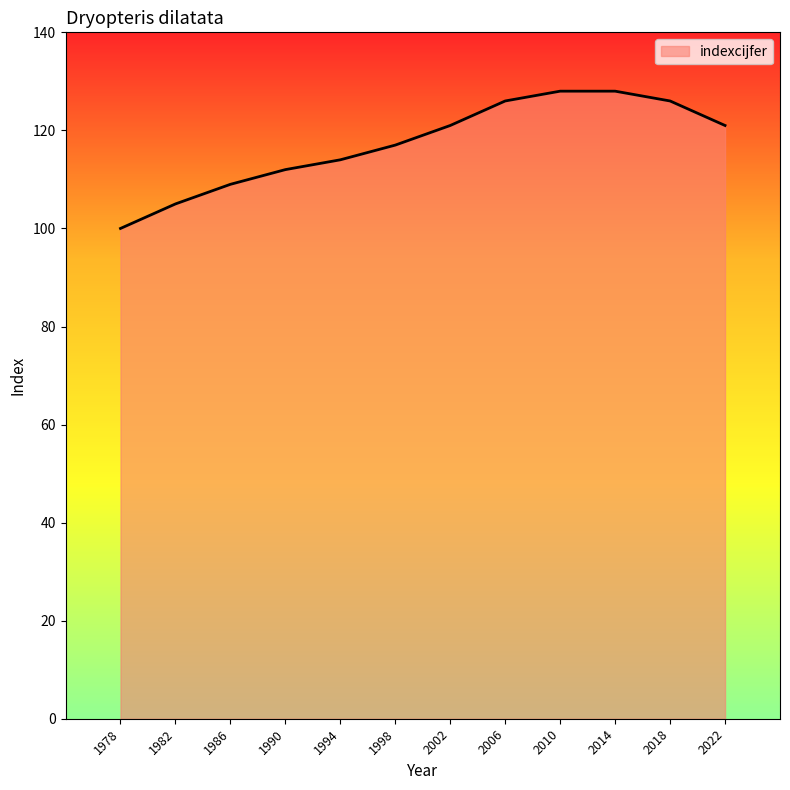

Does the chart display data point markers on the line(s)?

No